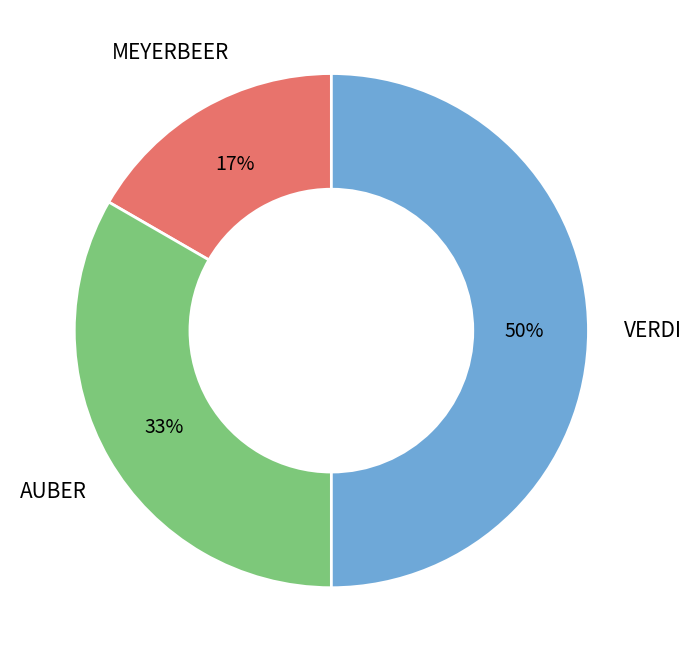

Rank the categories by value from lowest to highest.

MEYERBEER, AUBER, VERDI